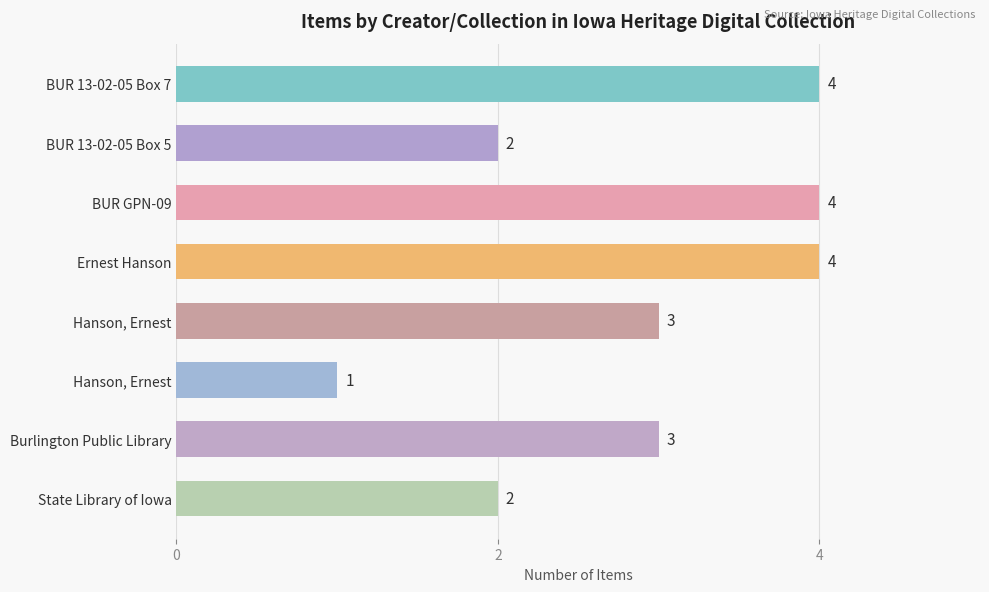

Reading bottom to top, extract all data points from this chart.

State Library of Iowa=2	Burlington Public Library=3	 Hanson, Ernest=1	Hanson, Ernest=3	Ernest Hanson=4	BUR GPN-09=4	BUR 13-02-05 Box 5=2	BUR 13-02-05 Box 7=4